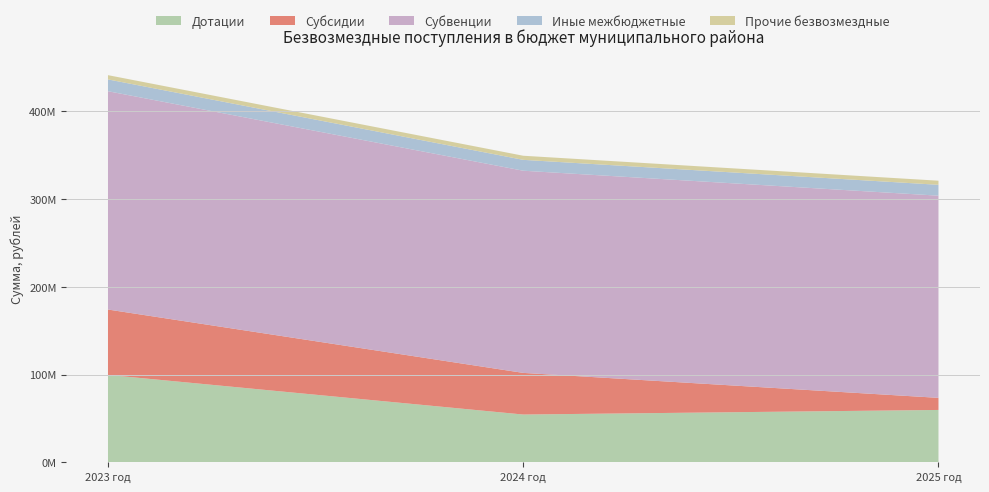

Reading right to left, transcribe all the data shown in this chart.

Дотации: 59610131.0	54377931.0	99549423.3
Субсидии: 13789742.2	47481380.2	74548862.5
Субвенции: 230509491.3	230509022.6	248901276.5
Иные межбюджетные: 12397644.0	12397644.0	13467644.0
Прочие безвозмездные: 4675377.0	4675377.0	4855377.0